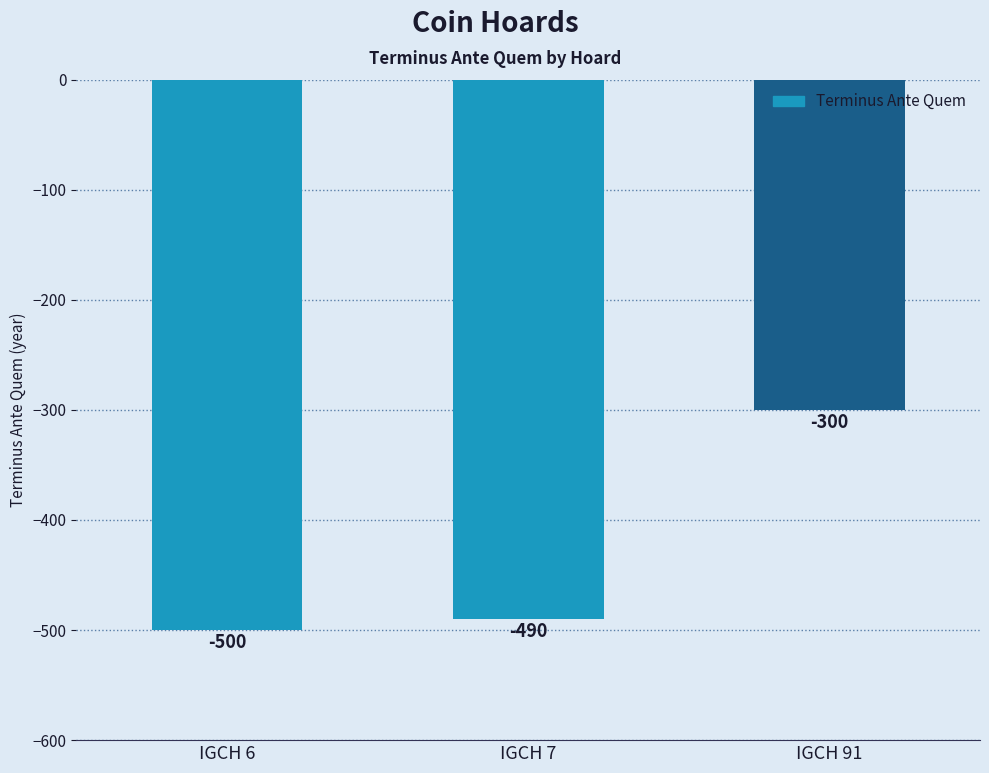

Rank the categories by value from highest to lowest.

IGCH 91, IGCH 7, IGCH 6